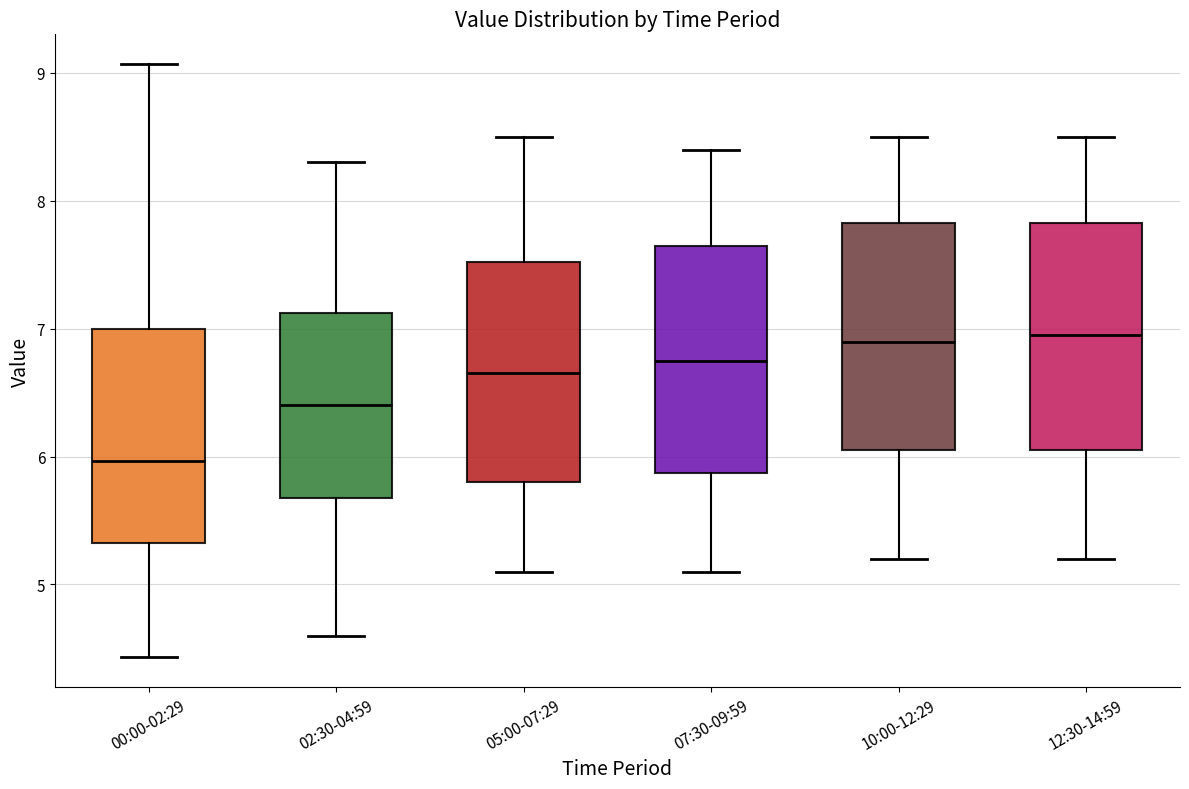

Reading left to right, read every box against the y-axis: the position of its median line, the range the box covers, and the ends of its whiskers. The values are not printed on the chart, so give them approximately, as read against the axis.

00:00-02:29: median 6.0, box 5.3 to 7.0, whiskers 4.4 to 9.1
02:30-04:59: median 6.4, box 5.7 to 7.1, whiskers 4.6 to 8.3
05:00-07:29: median 6.7, box 5.8 to 7.5, whiskers 5.1 to 8.5
07:30-09:59: median 6.8, box 5.9 to 7.7, whiskers 5.1 to 8.4
10:00-12:29: median 6.9, box 6.1 to 7.8, whiskers 5.2 to 8.5
12:30-14:59: median 7.0, box 6.1 to 7.8, whiskers 5.2 to 8.5